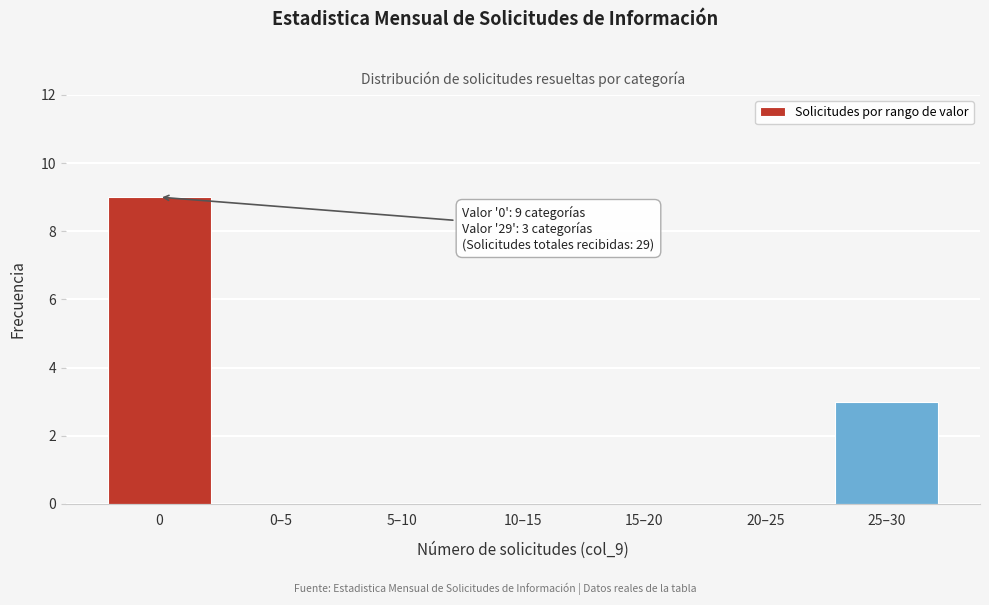

Reading left to right, list all the values displayed in this chart.

0=9	0–5=0	5–10=0	10–15=0	15–20=0	20–25=0	25–30=3